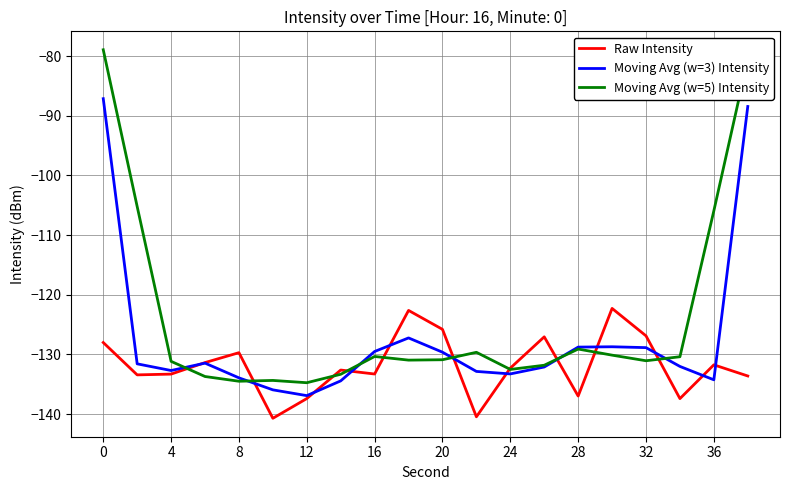

What is the maximum value for Raw Intensity?

-122.3